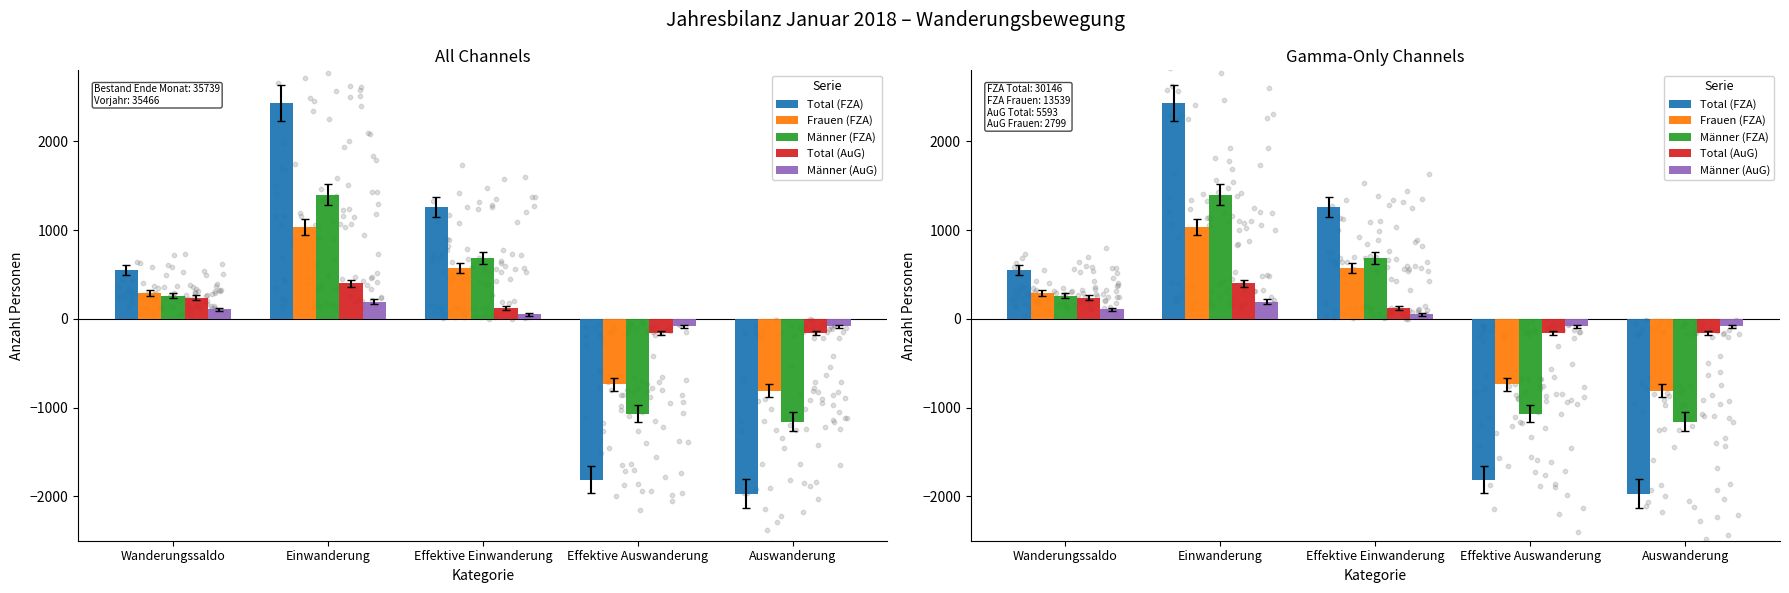

Is the value of Total (FZA) at Effektive Auswanderung greater than the value of Total (AuG) at Wanderungssaldo?

No